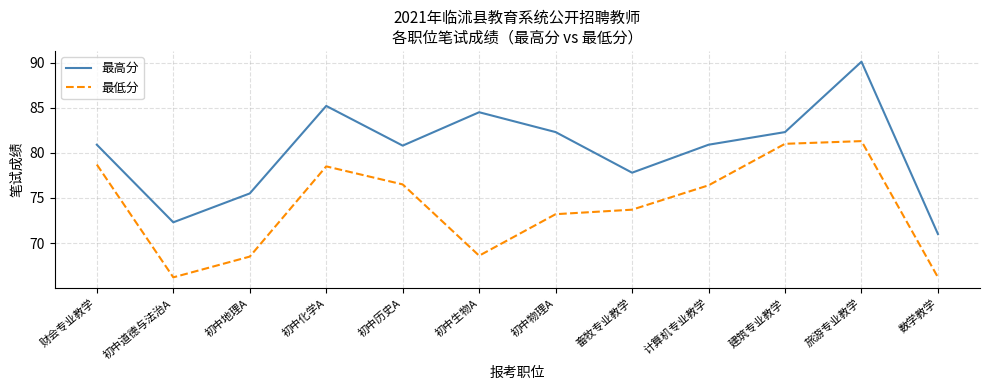

What is the average value of the 最低分 series?

74.1